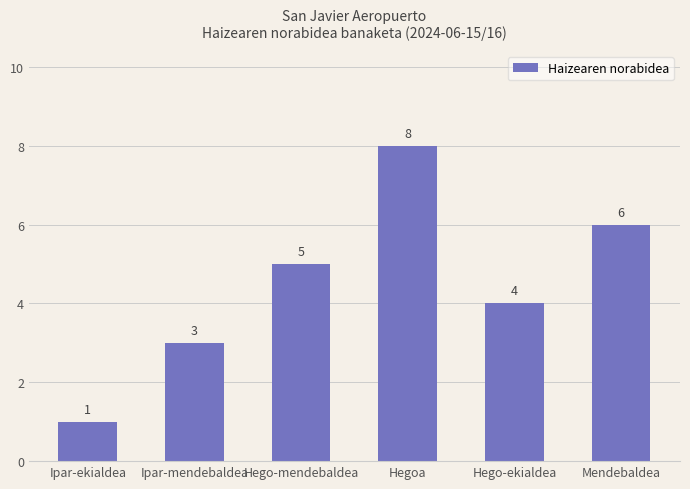

How many categories are shown in the chart?

6